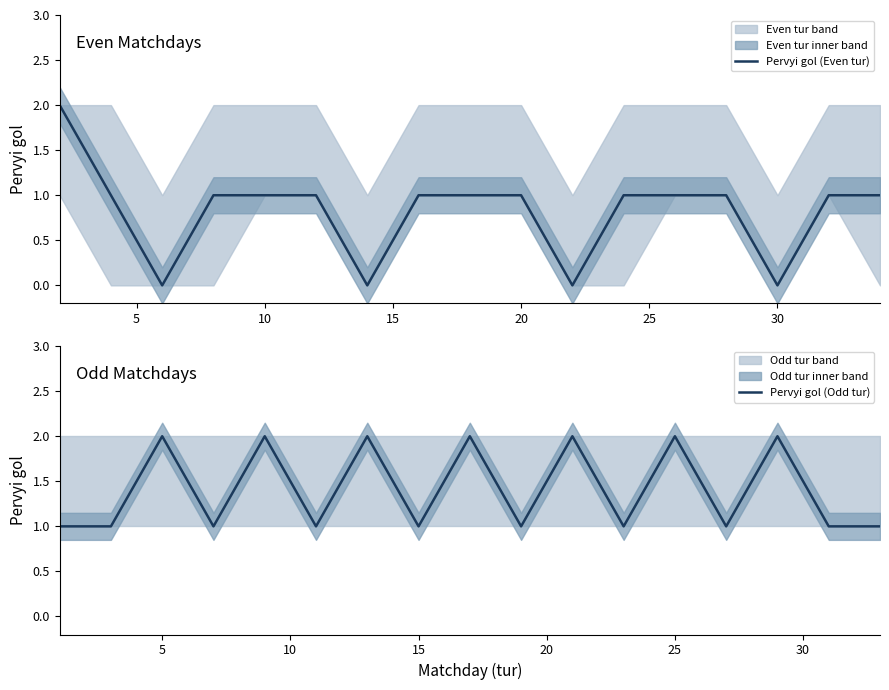

What is the difference between the maximum and minimum values in the Pervyi gol (Odd tur) series?

1